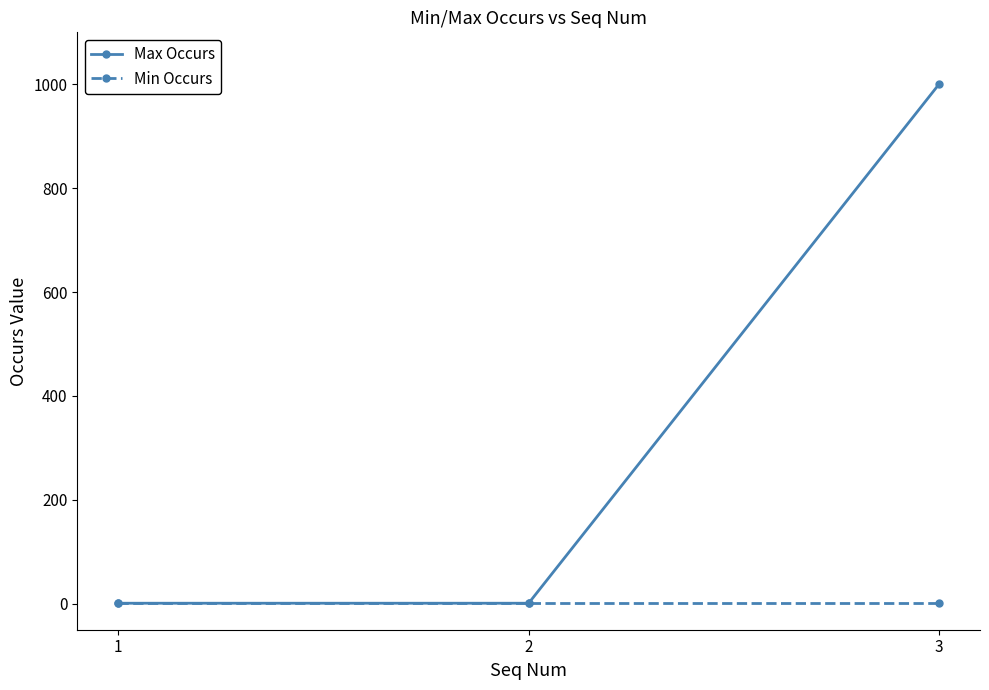

What is the total value across all series at 3?

1001